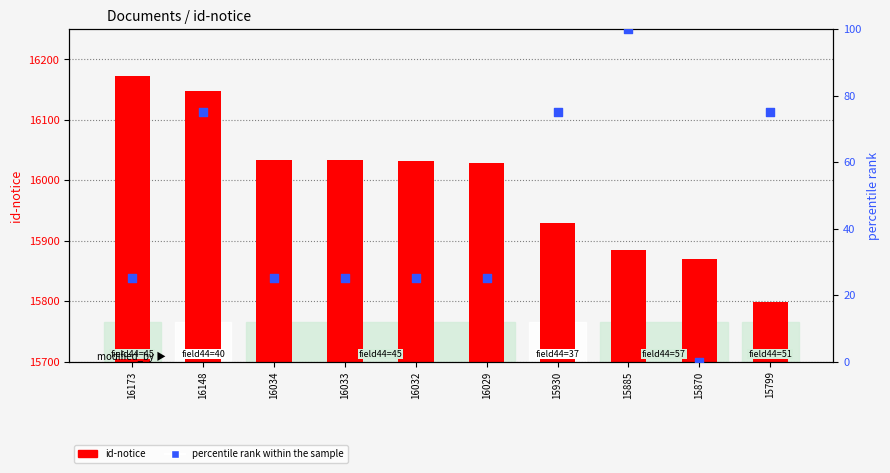

At which category is the sum across all series the highest?

16148